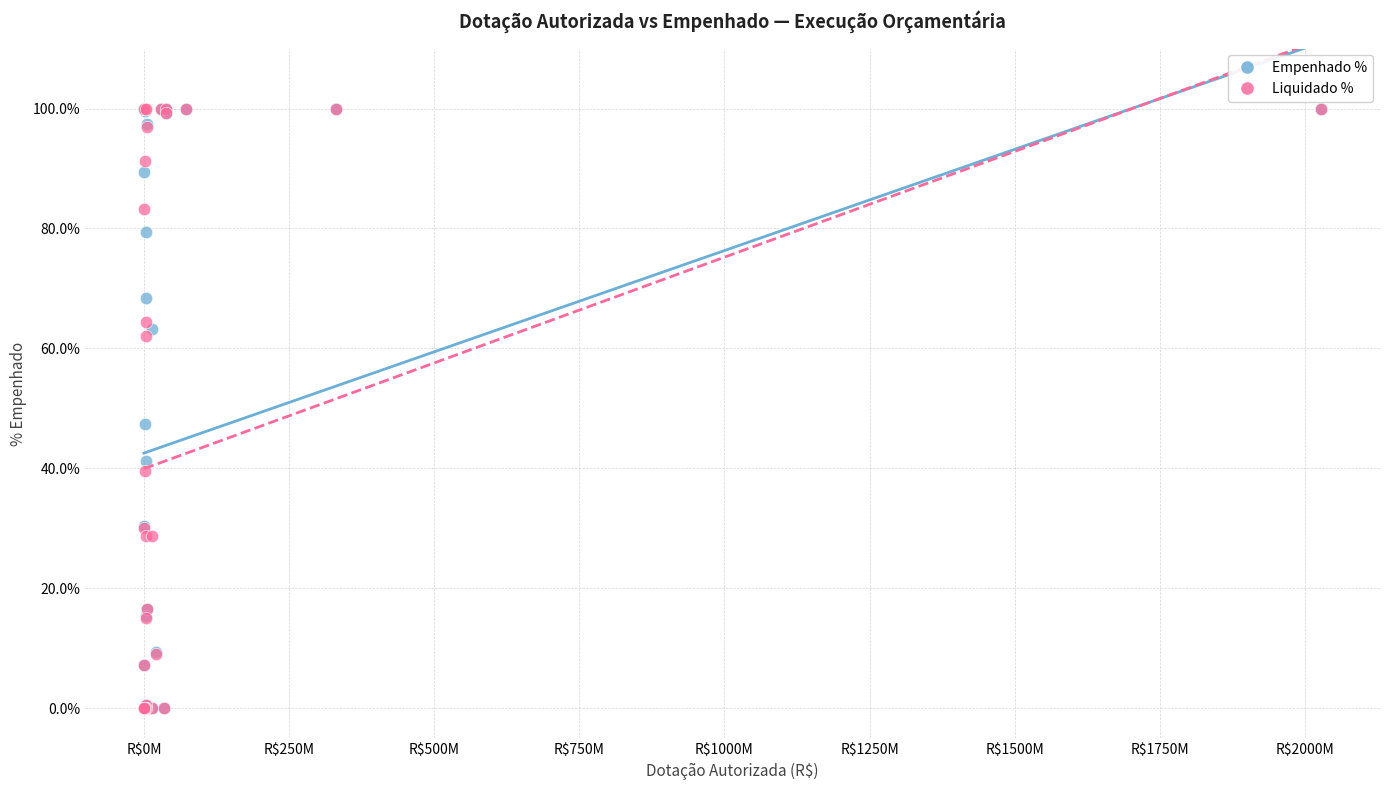

What are all the series names shown in the legend?

Empenhado %, Liquidado %